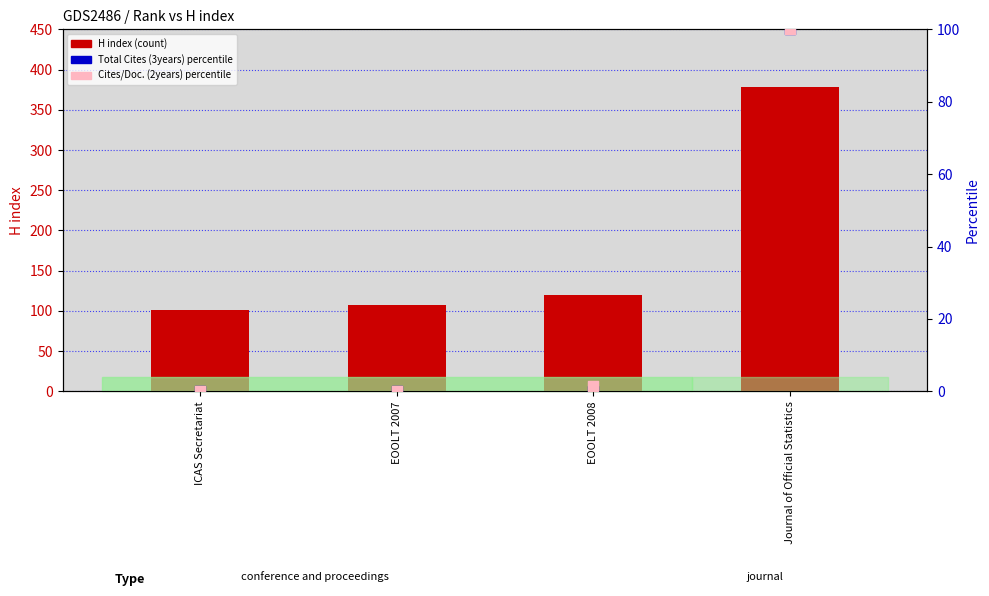

Which series has the widest spread of Y values?

H index (count)